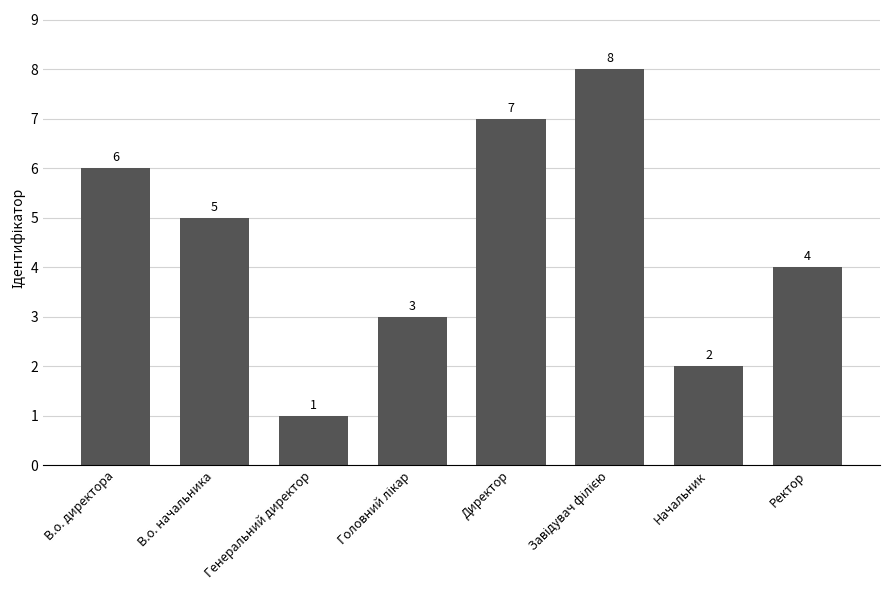

How many data points does each series have?

8